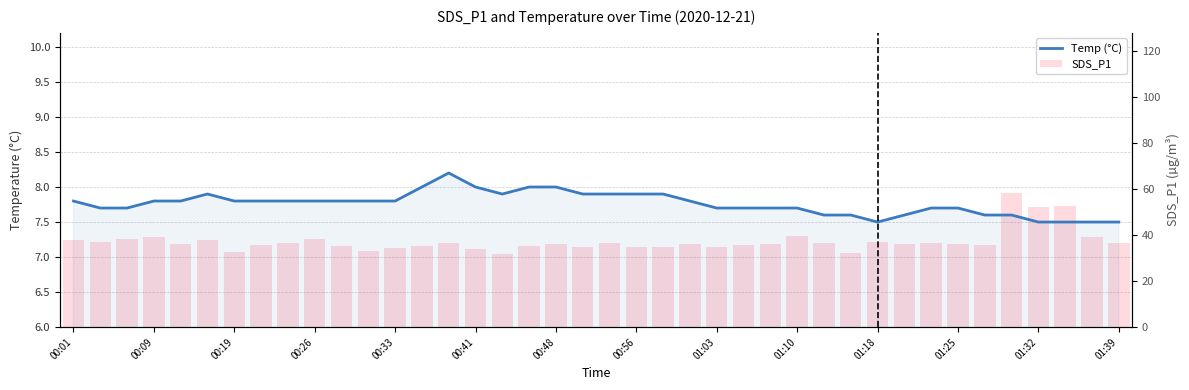

What is the spread (max minus min) of values at 00:41?

25.8